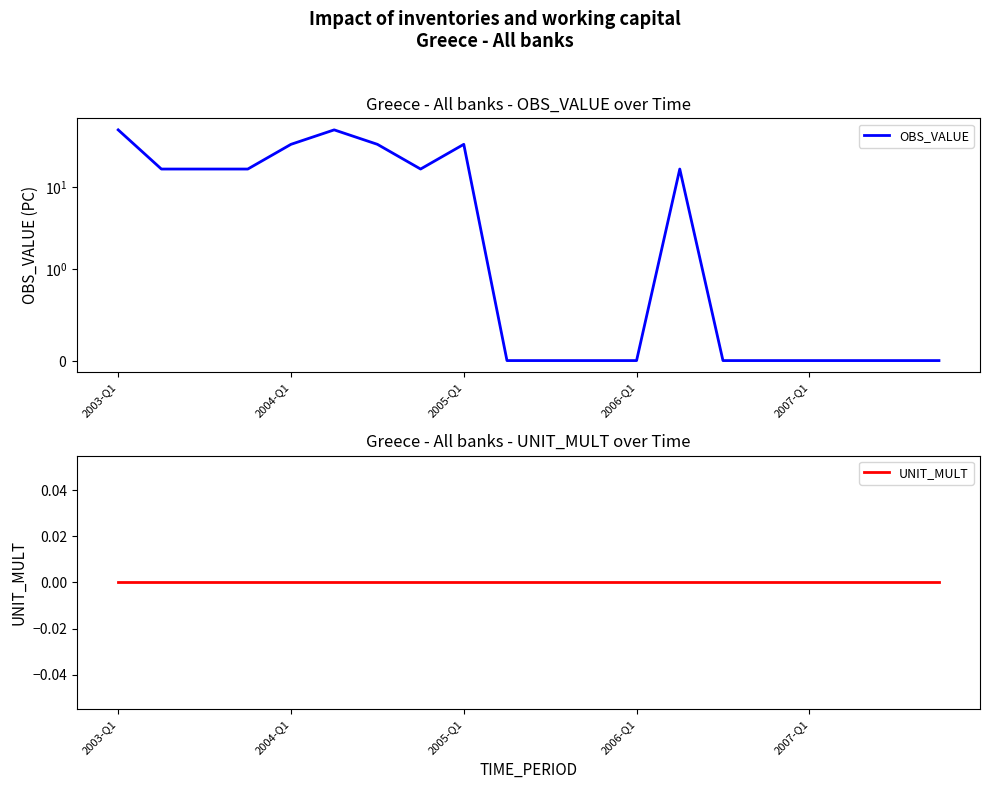

Is the value of OBS_VALUE at 2004-Q1 greater than the value of UNIT_MULT at 2003-Q1?

Yes